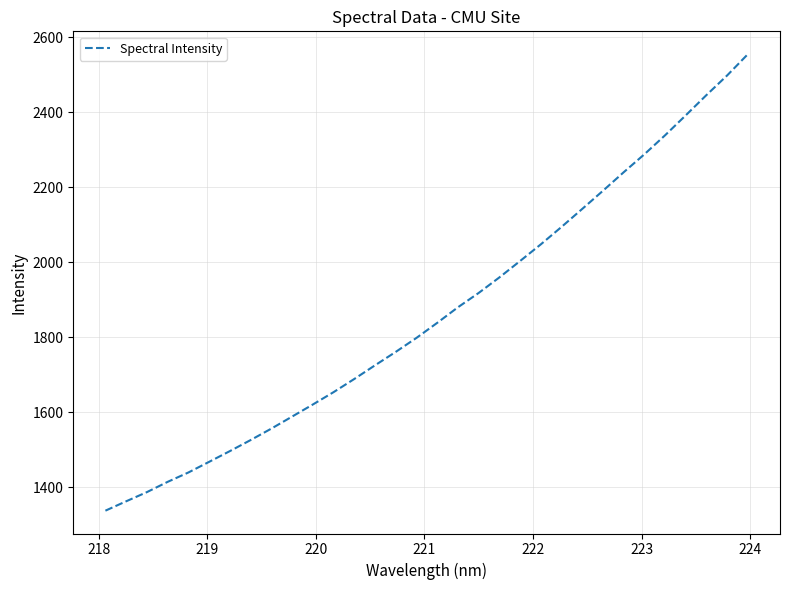

What is the difference between the maximum and minimum values?

1218.0